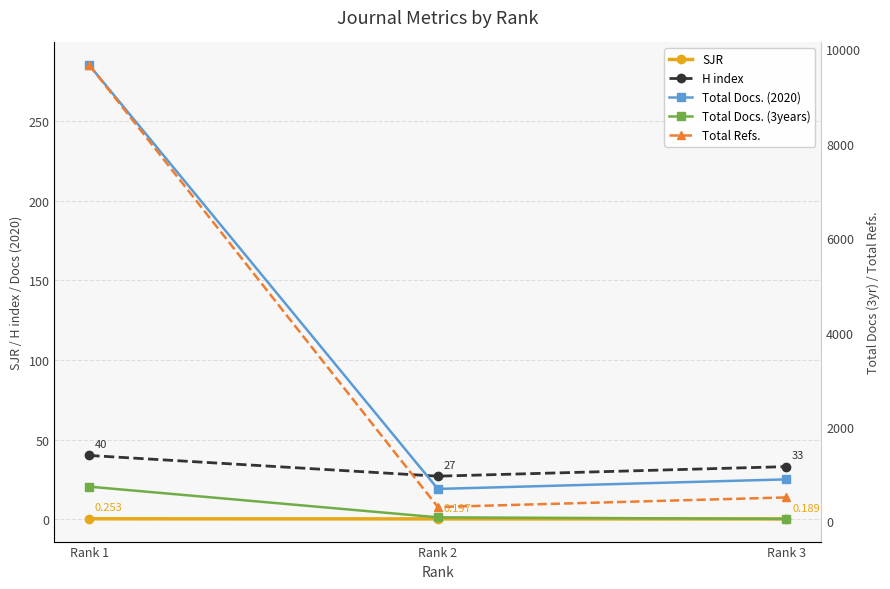

What is the approximate value of Total Docs. (3years) at Rank 1?

735.0